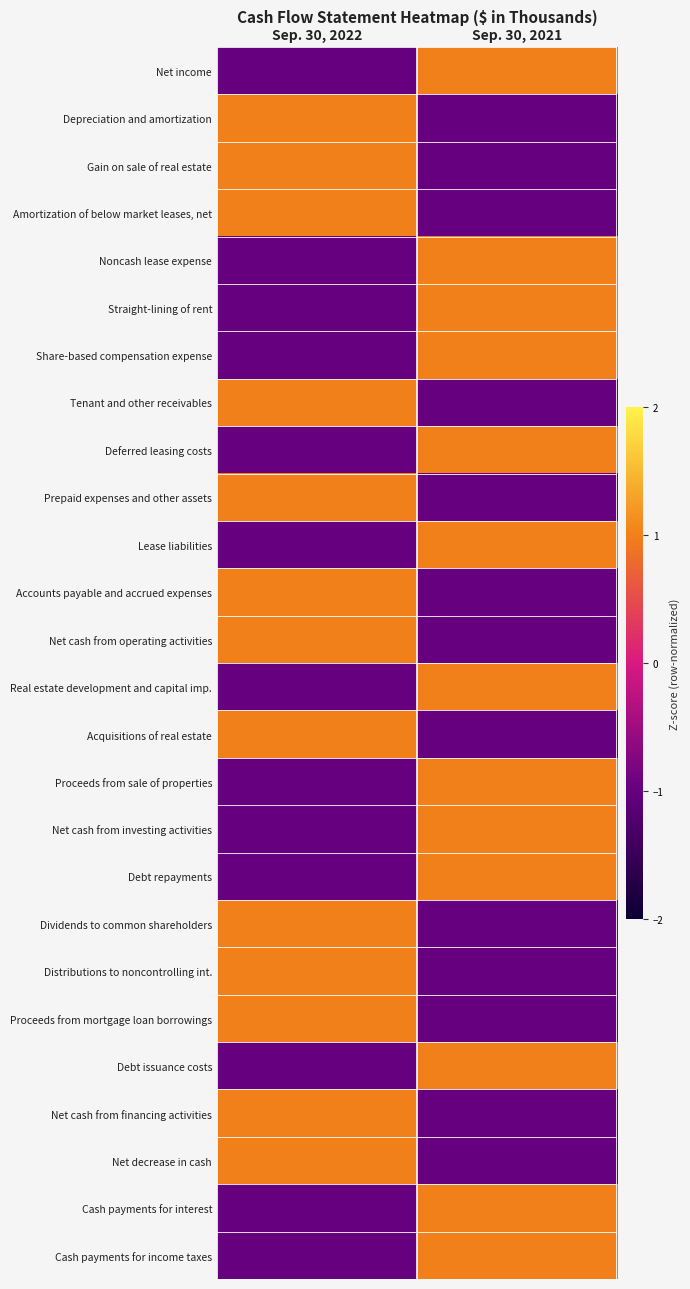

Between Sep. 30, 2022 and Sep. 30, 2021, which series saw the biggest shift?

Net income